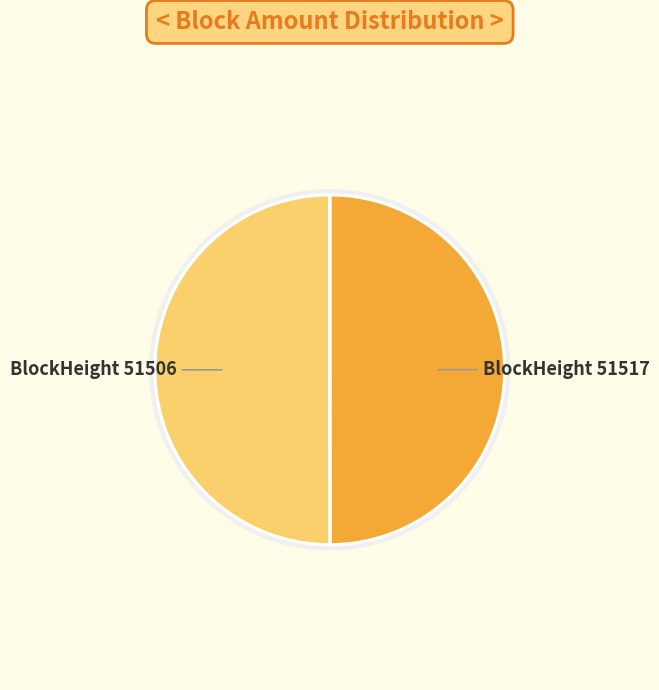

Count the number of slices in the pie.

2